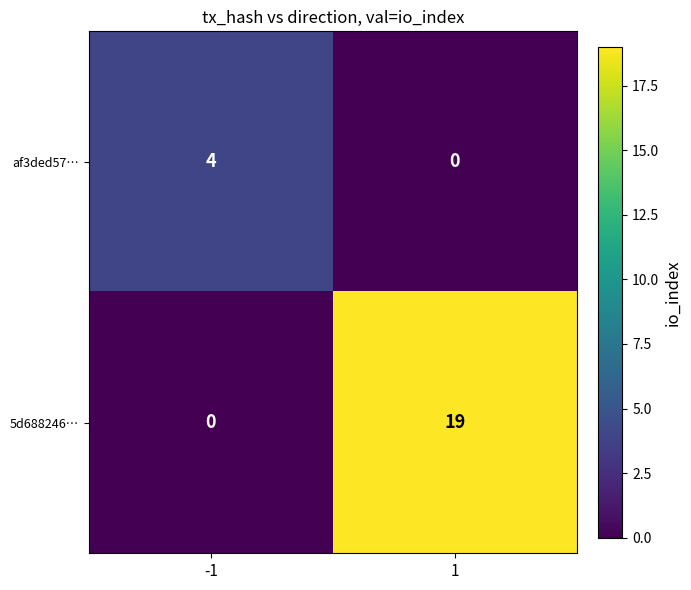

Which category has the highest value across all series?

1